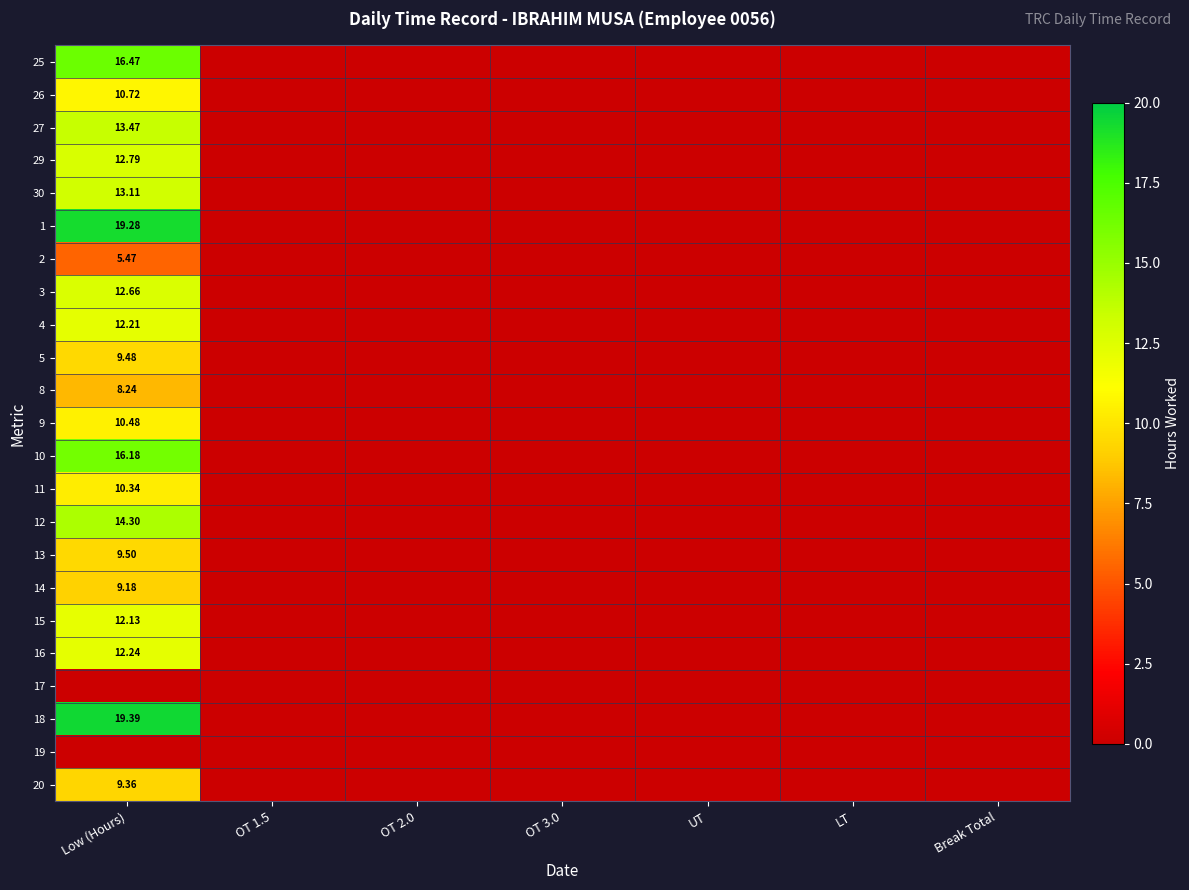

At which category is the sum across all series the highest?

Low (Hours)